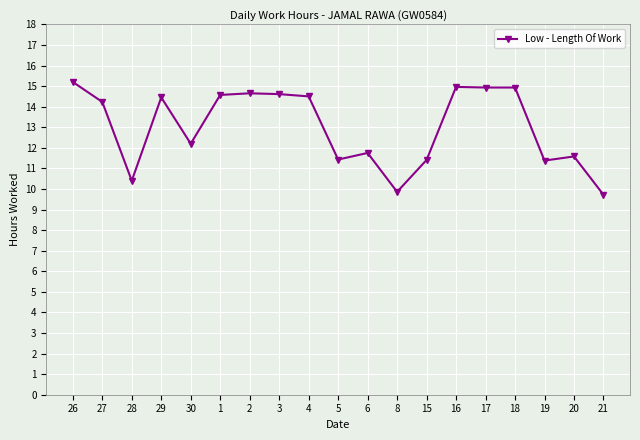

What is the smallest value displayed?

9.7